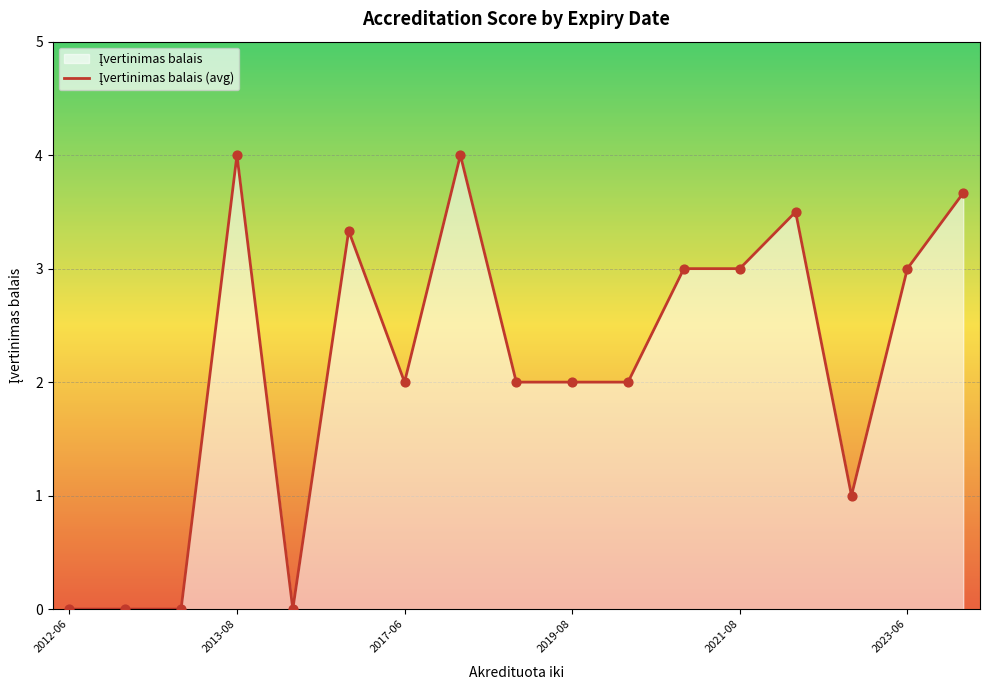

What is the change in value from 10 to 11?

+1.0